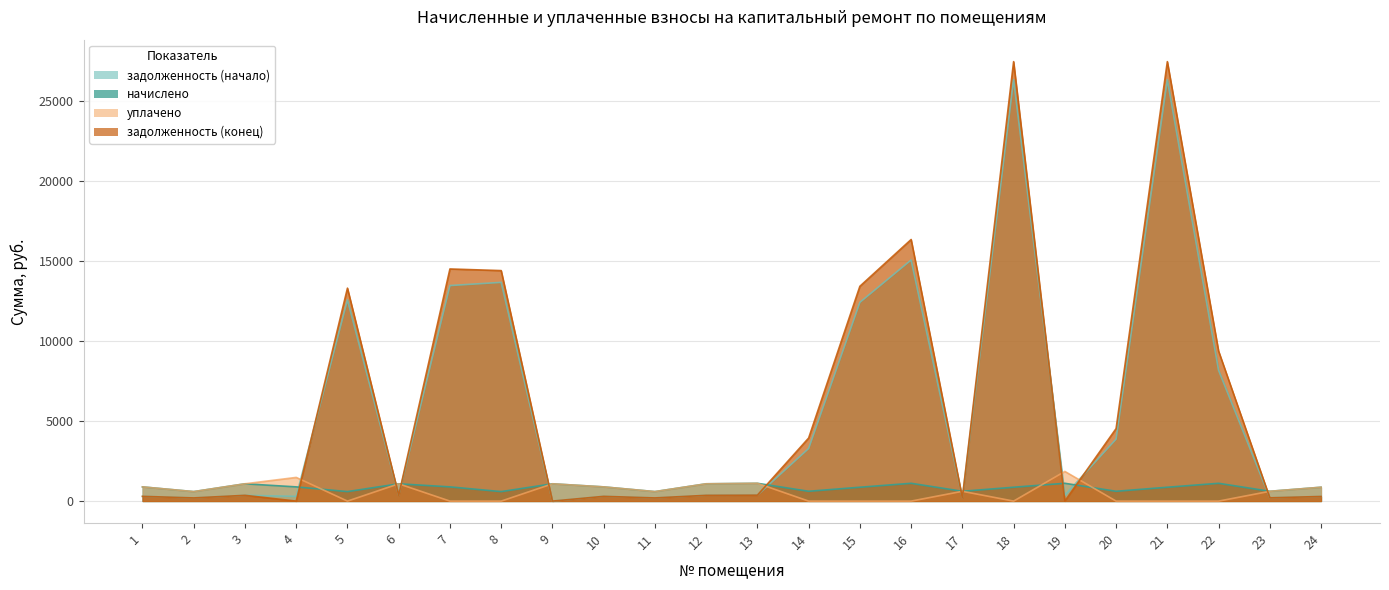

At which label does начислено reach its minimum?

2